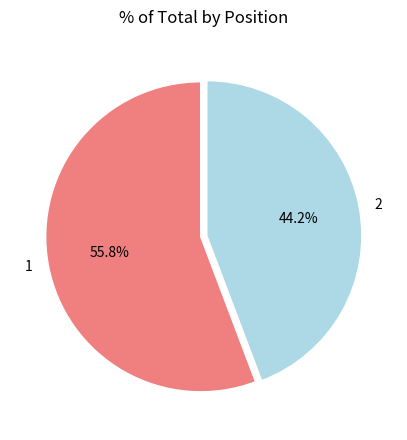

What is the ratio of the value at 2 to the value at 1?

0.8